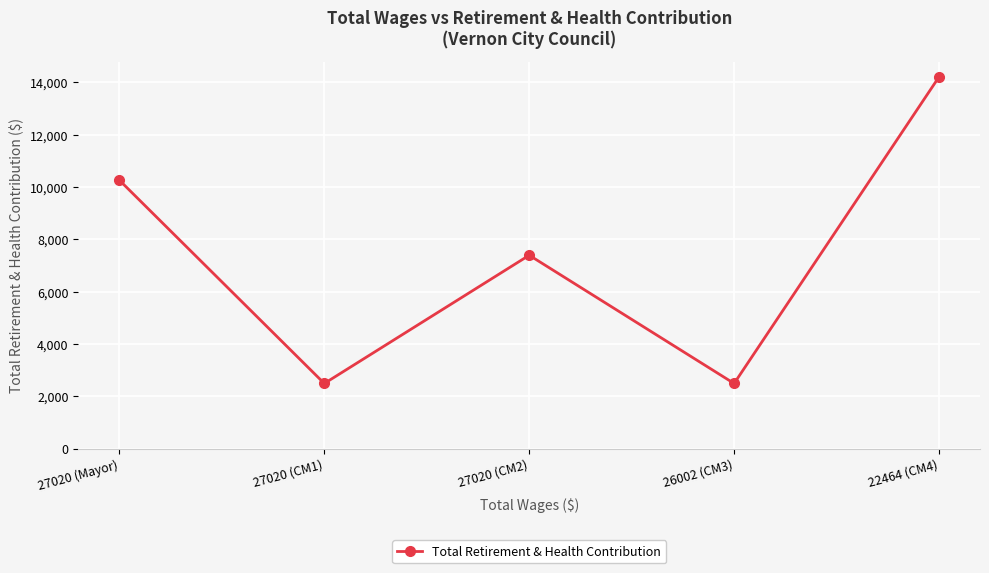

Which category has the highest value across all series?

22464 (CM4)